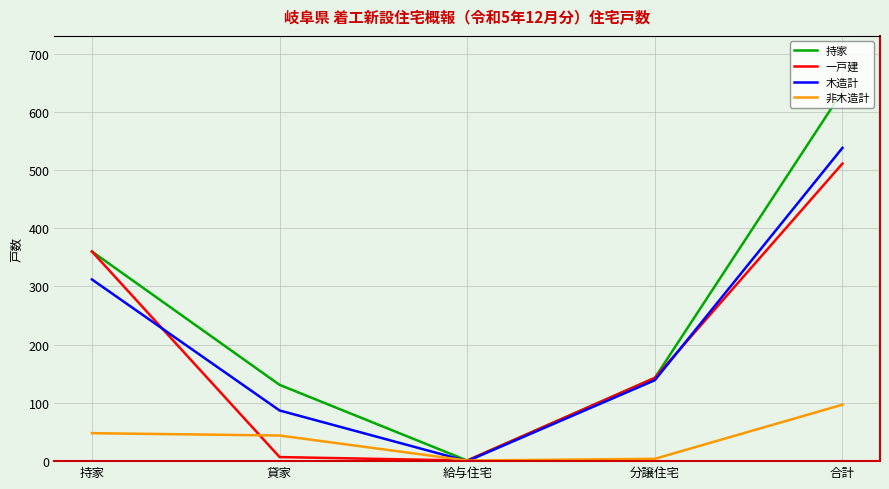

What is the sum of the 持家 values at 給与住宅 and 分譲住宅?

144